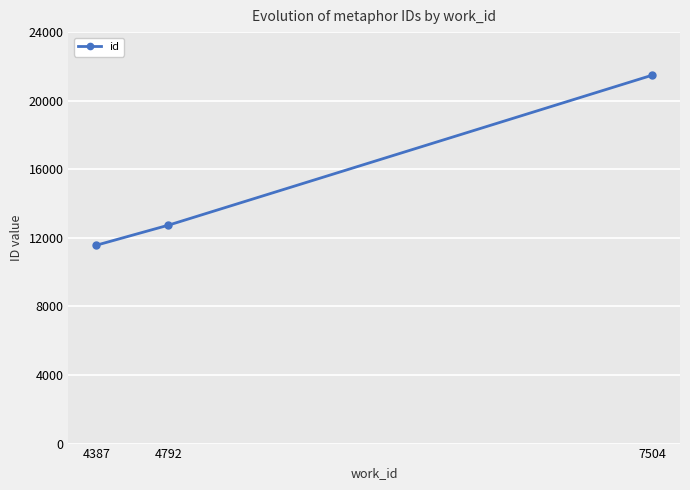

What is the change in value from 4387 to 4792?

+1172